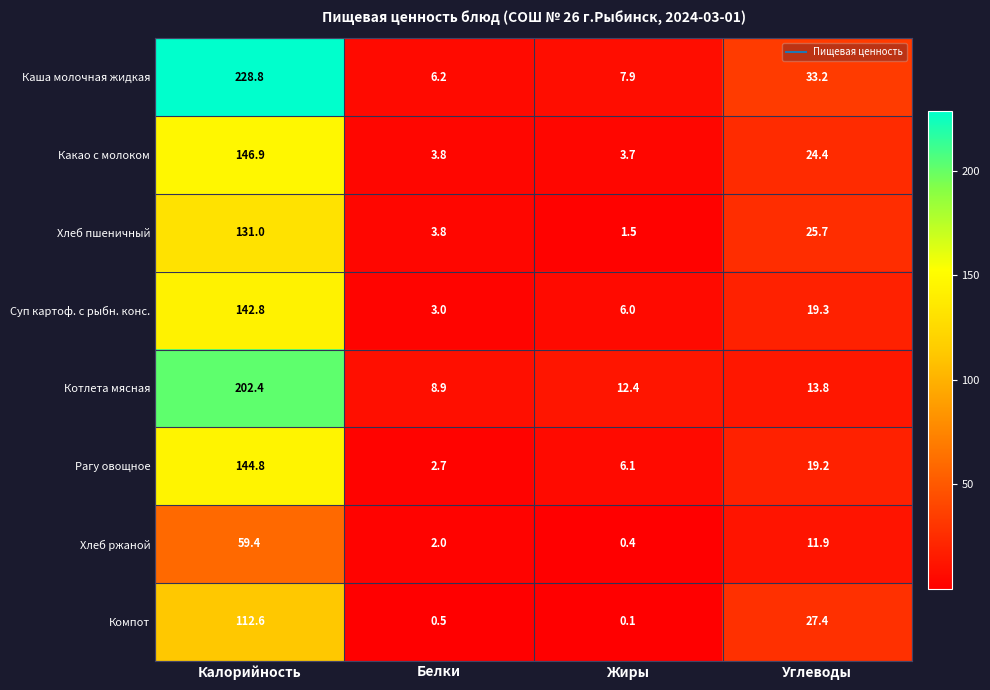

What is the difference between the highest and lowest values at Углеводы?

21.3